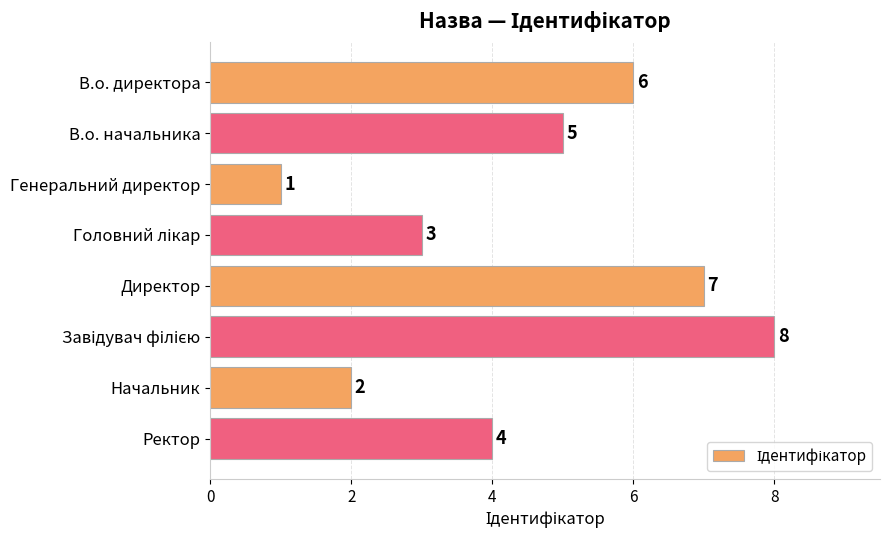

Count the values in the range 3 to 7.

5